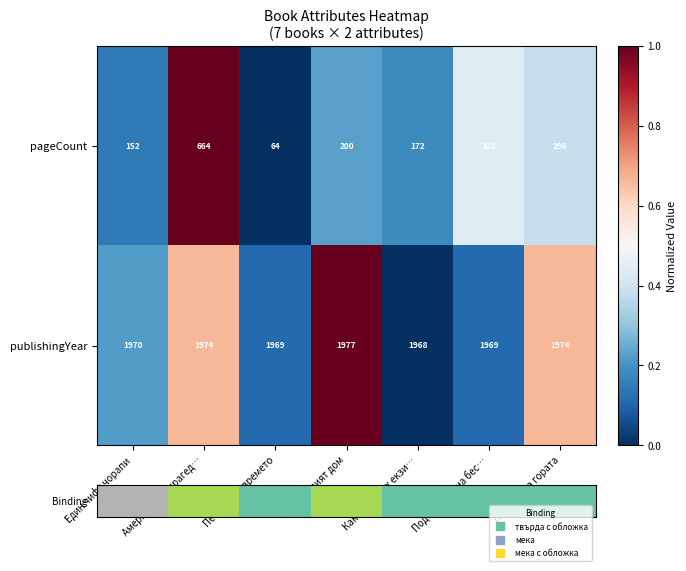

What is the total value across all series at Гранатовият дом?

1.2